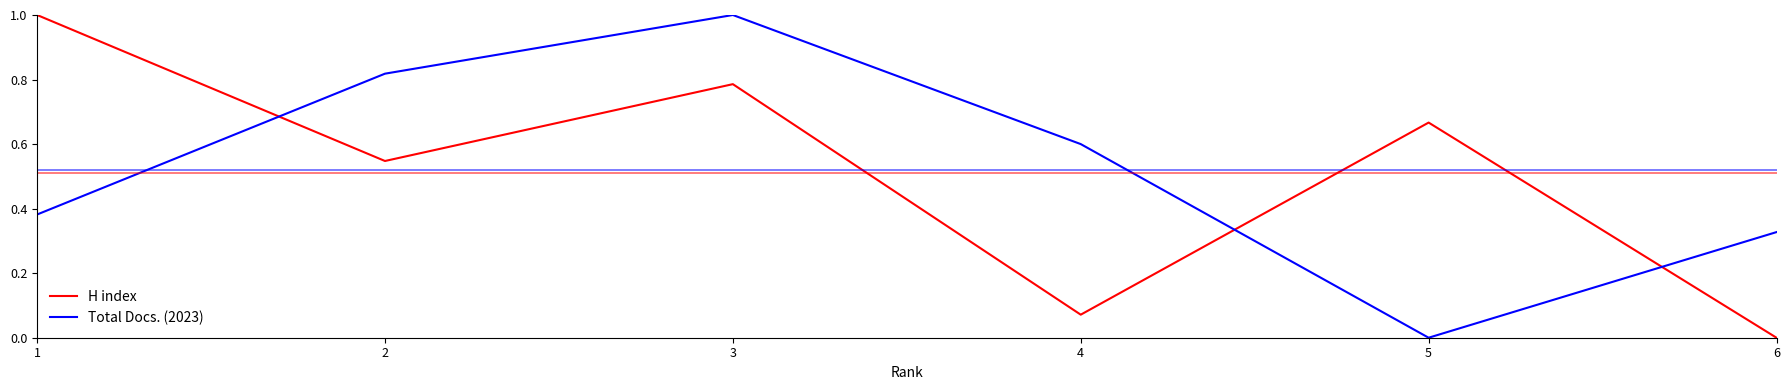

At 4, list the series in order from smallest to largest.

H index, Total Docs. (2023)